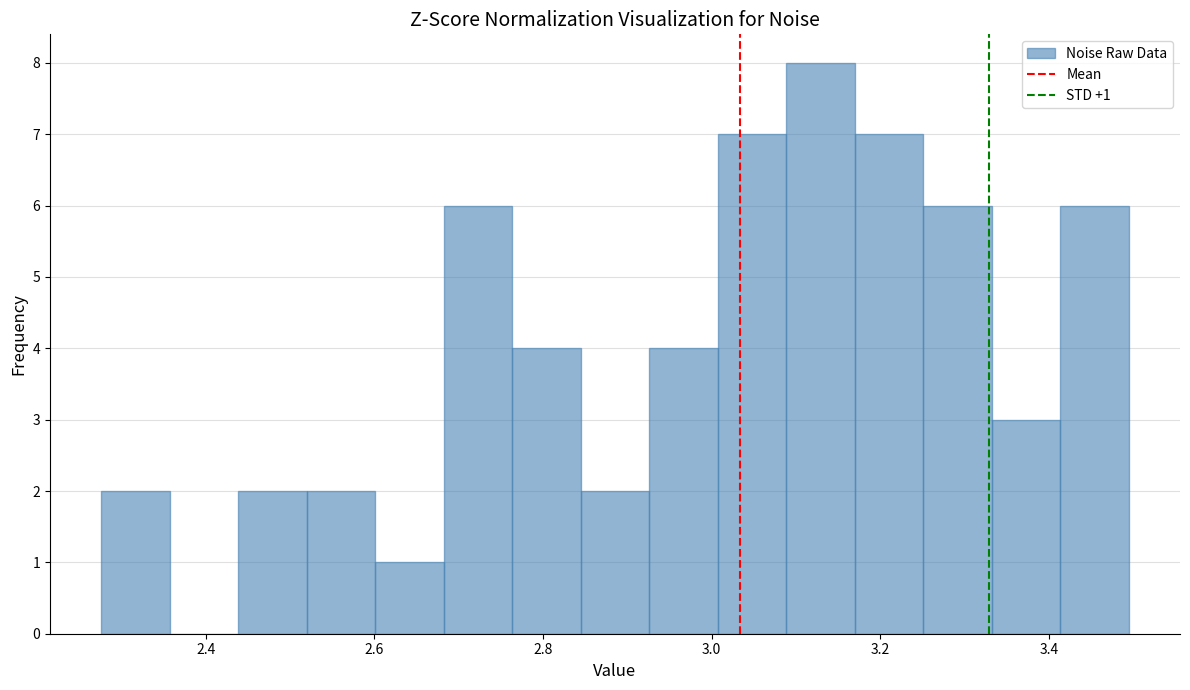

Over which range of the x-axis is the bar tallest?

3.08 to 3.16